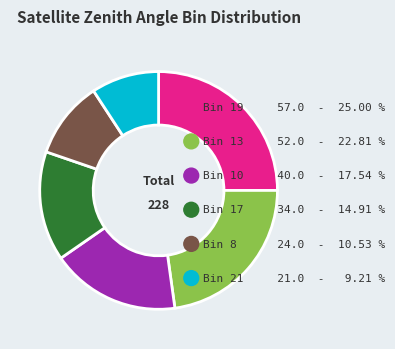

How many slices are in this pie chart?

6